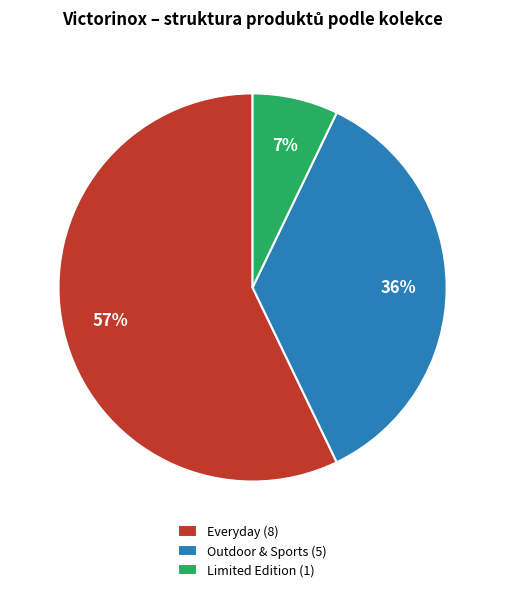

To the nearest percent, what is the difference between the largest and smallest slice percentages?

50%